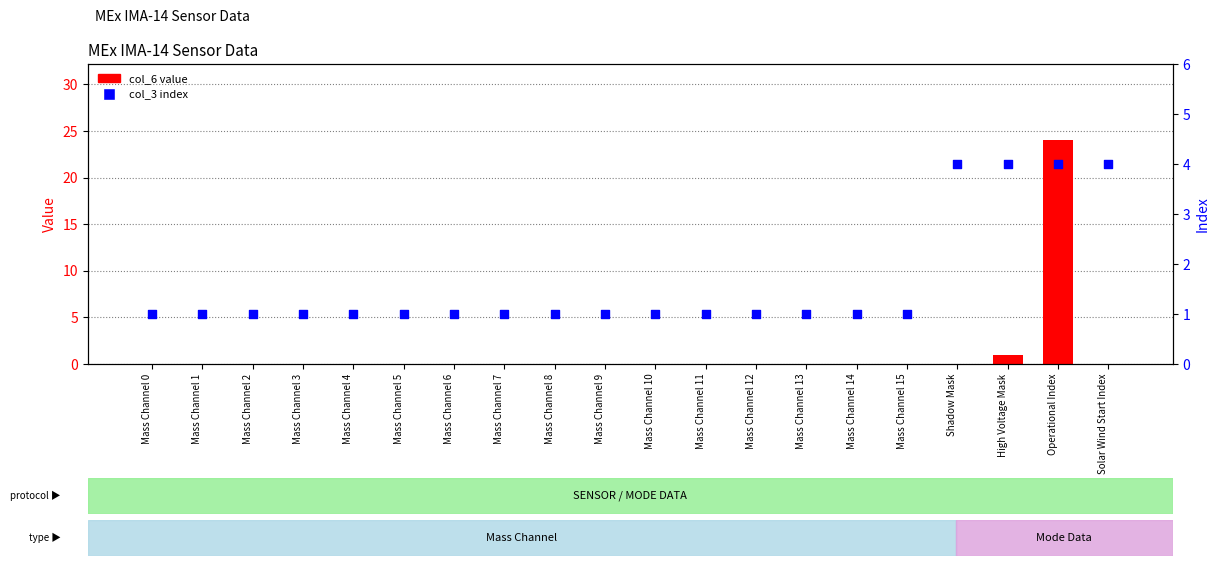

Is the value of col_3 index at Mass Channel 4 greater than the value of col_6 value at Mass Channel 1?

Yes